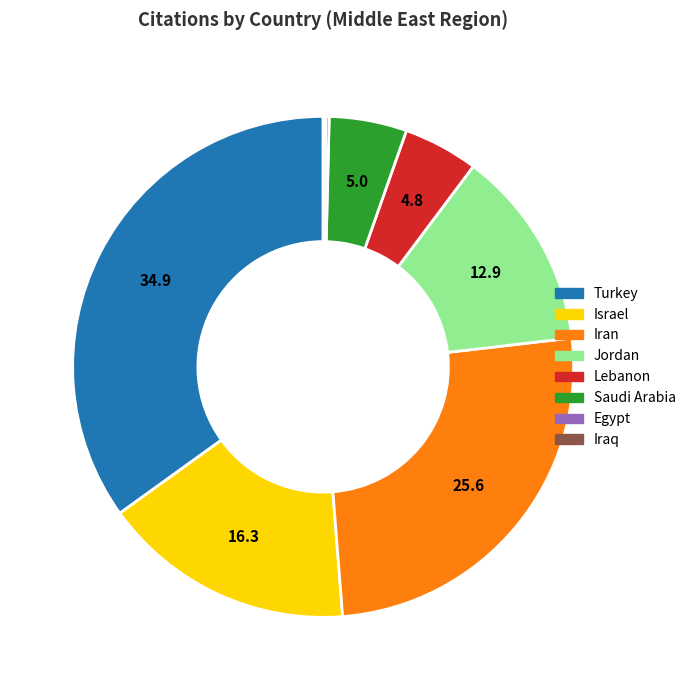

What is the ratio of the value at Jordan to the value at Lebanon?

2.7